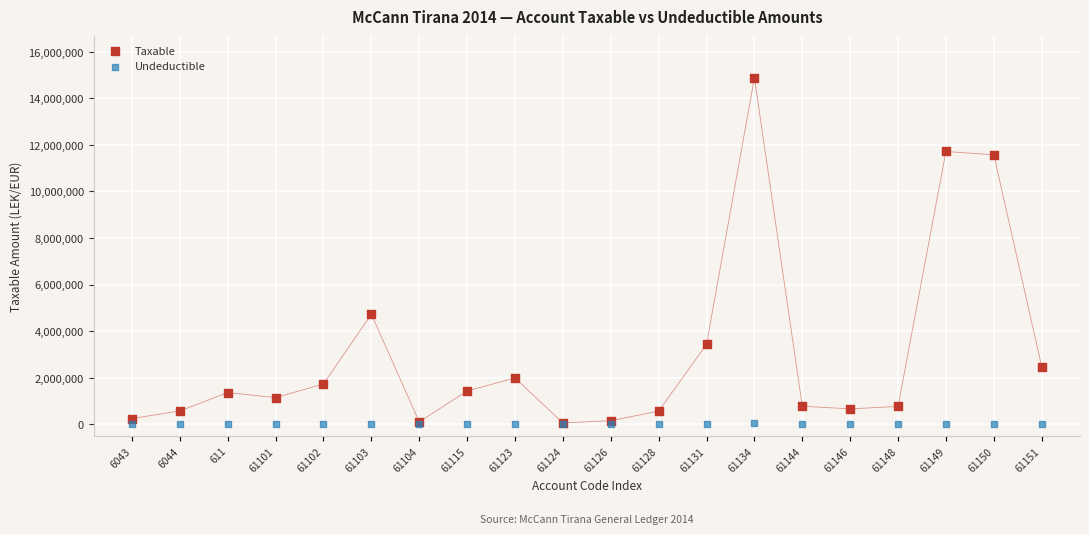

What are all the series names shown in the legend?

Taxable, Undeductible